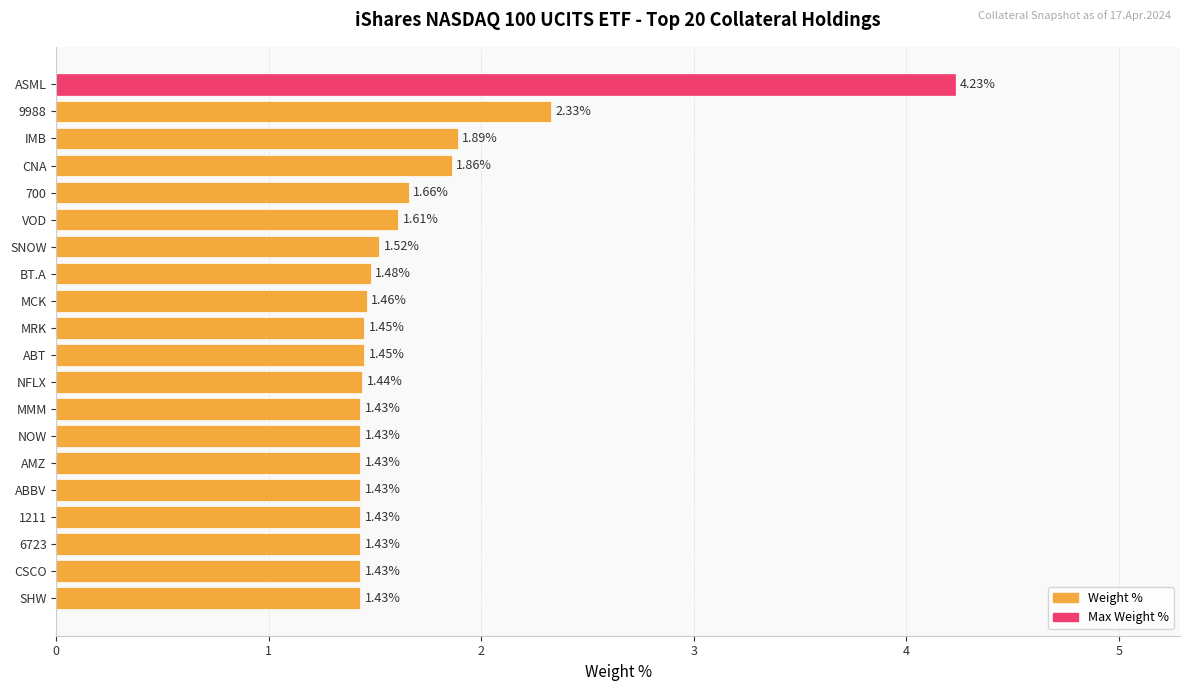

Between IMB and CNA, which is larger?

IMB